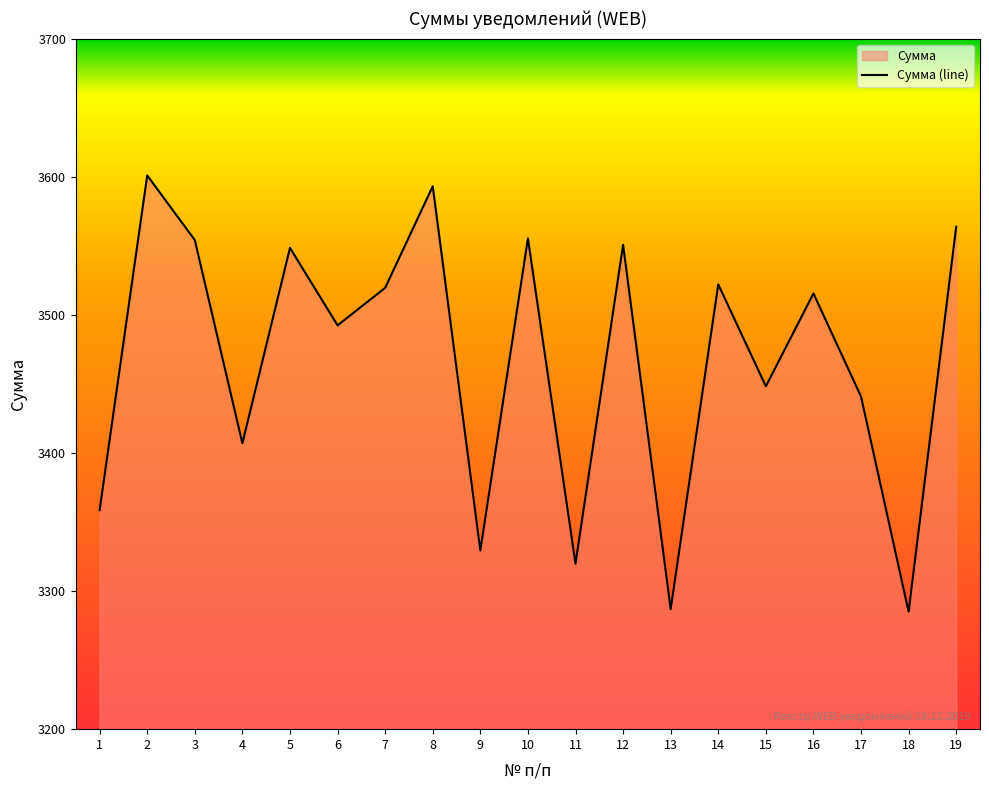

What is the difference between the maximum and minimum values?

315.8